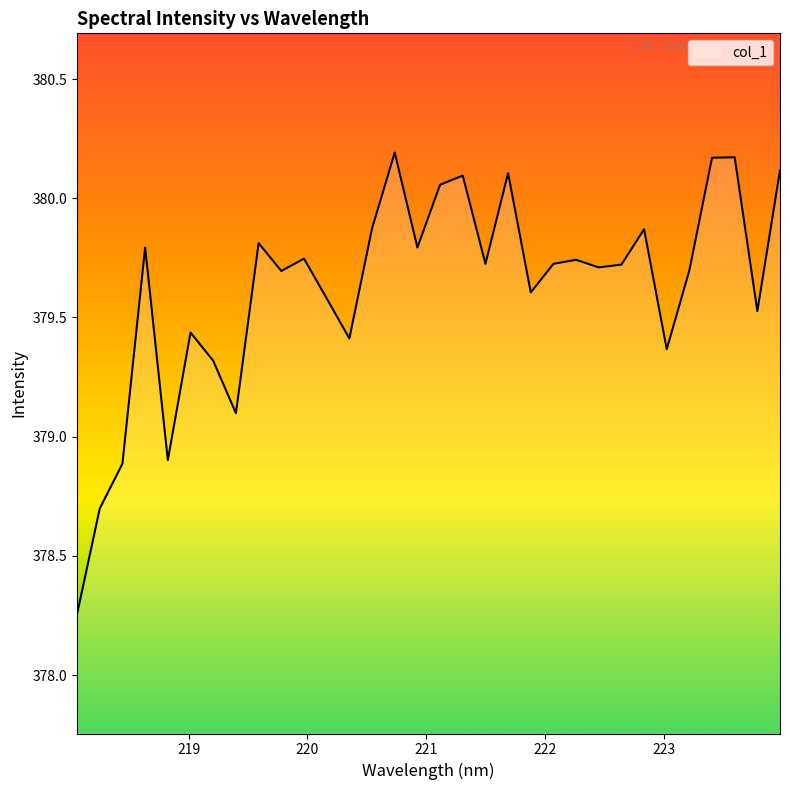

What is the difference between the maximum and minimum values?

1.9